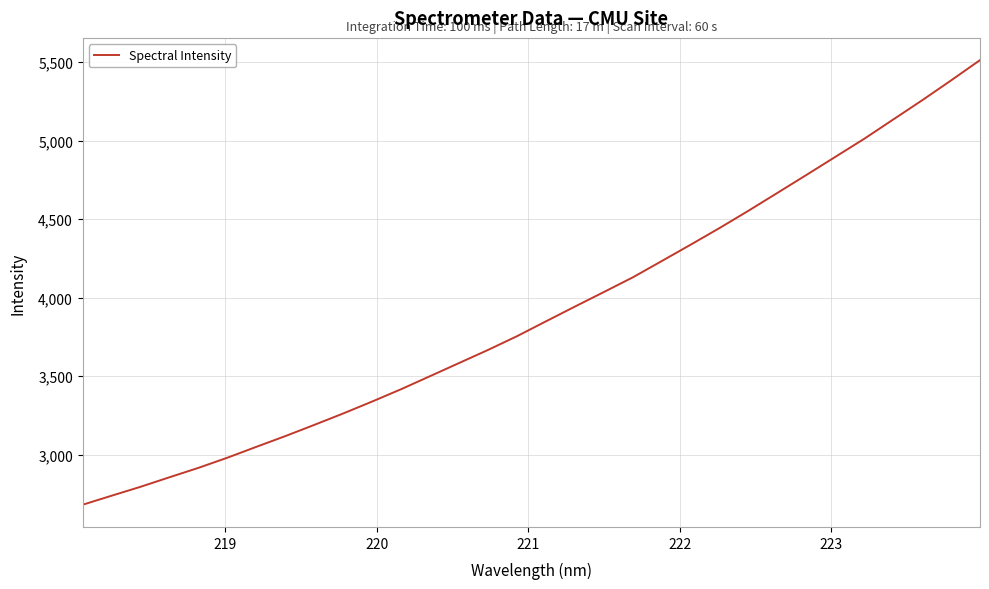

What is the greatest value displayed?

5511.8